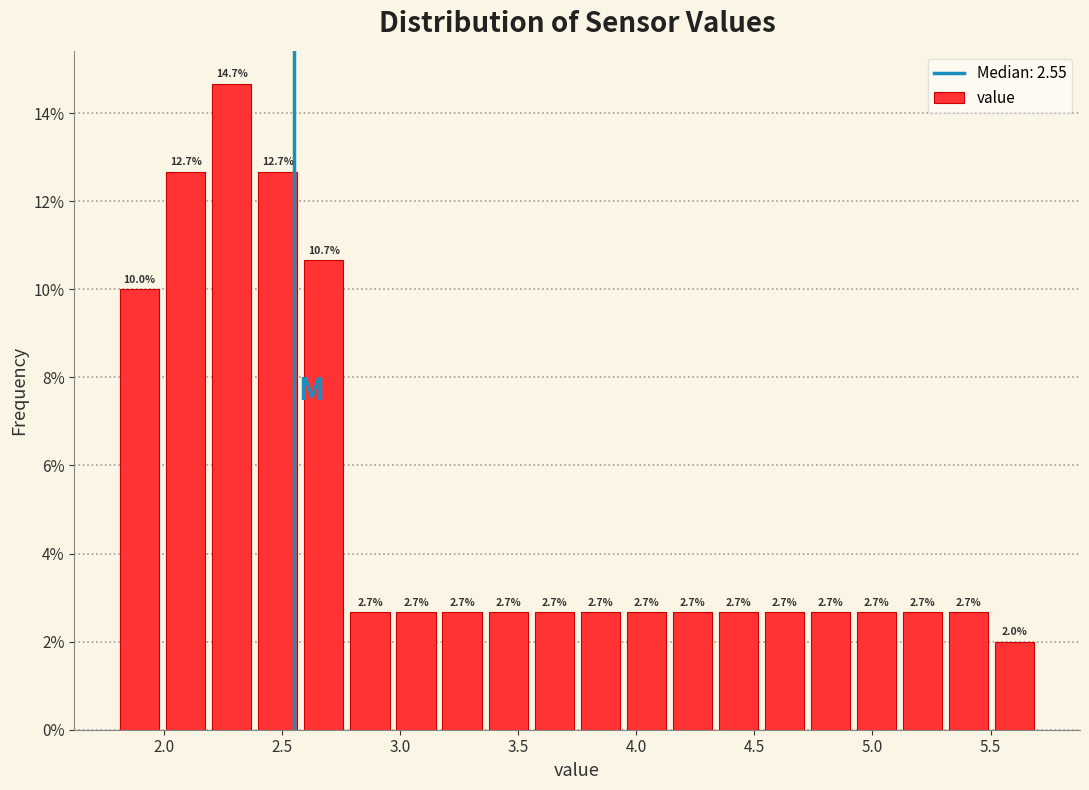

Read against the x-axis, roughly where is the centre of the tallest bar?

2.30